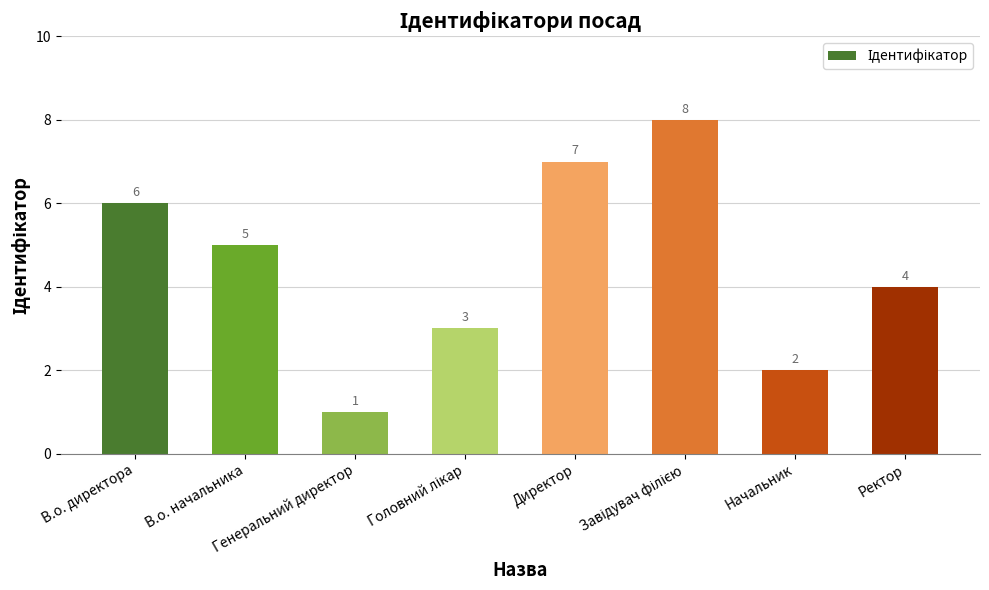

How many bars are there in total?

8